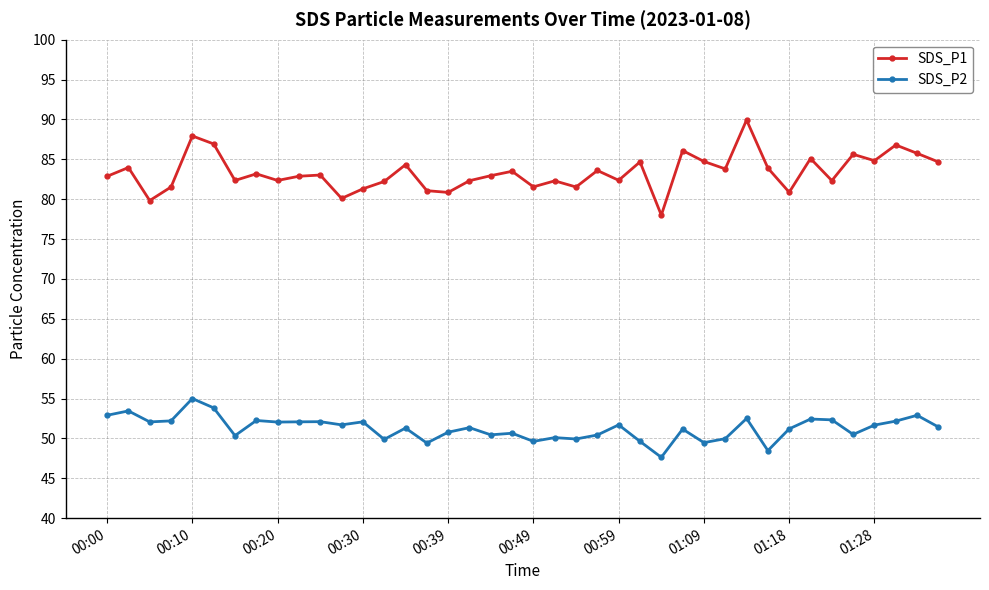

What is the difference between the maximum and minimum values in the SDS_P2 series?

7.4